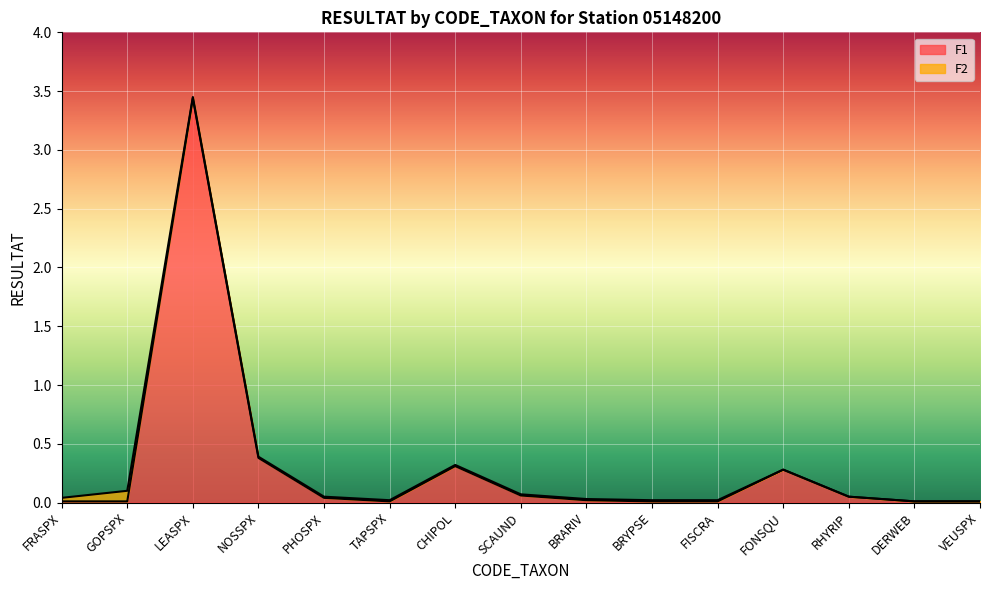

True or false: the data has more than 2 interior local peaks.

True